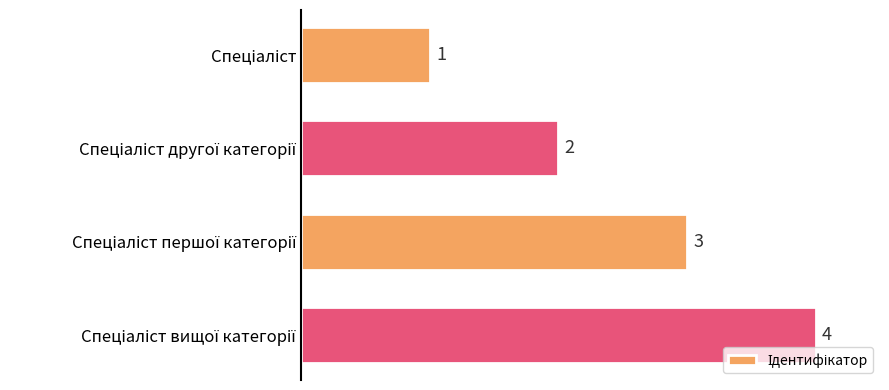

How many bars are there in total?

4